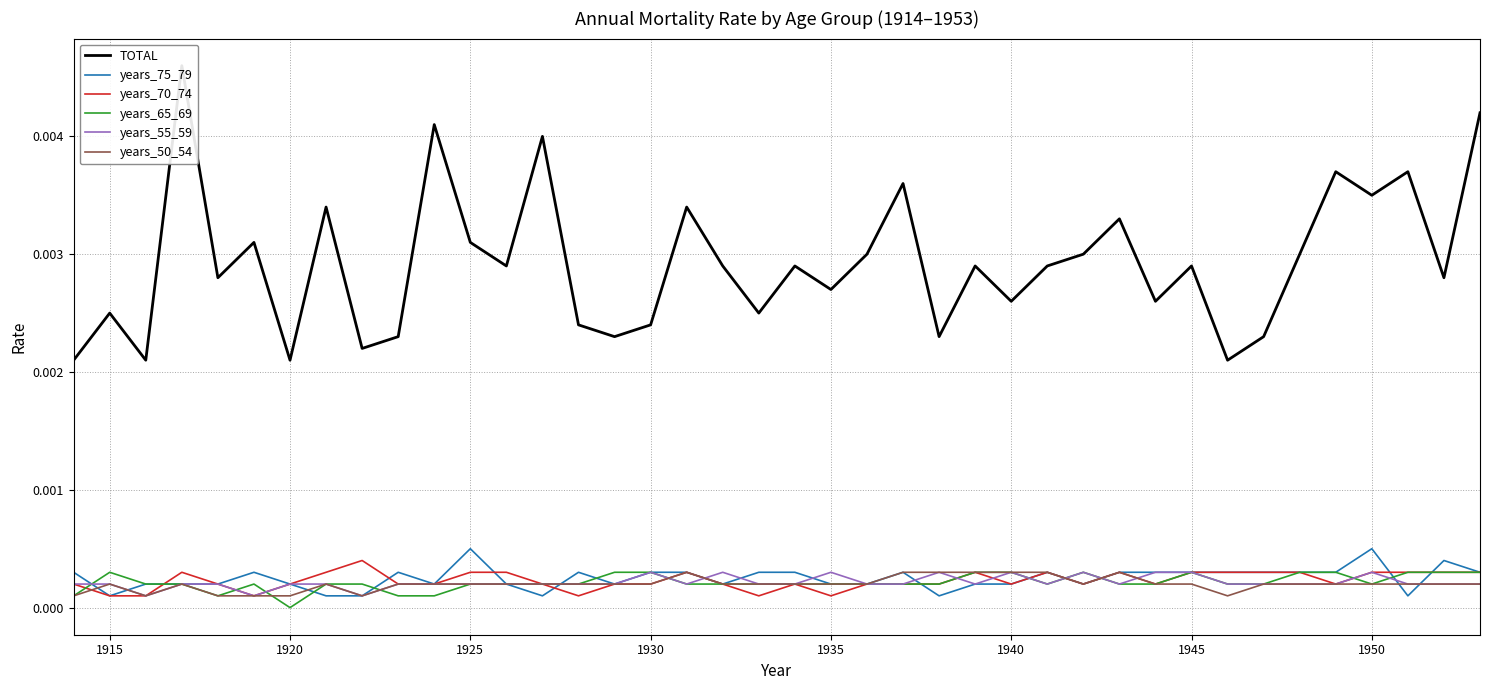

The TOTAL series shows 0.0 at 1950. True or false?

False